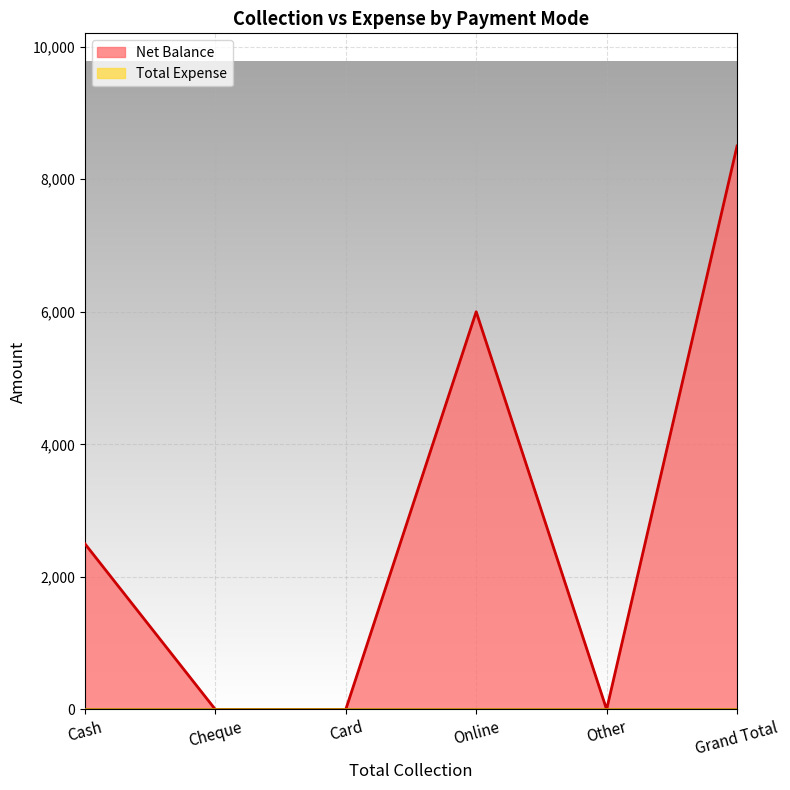

Reading left to right, extract all data points from this chart.

Cash=2500	Cheque=0	Card=0	Online=6000	Other=0	Grand Total=8500